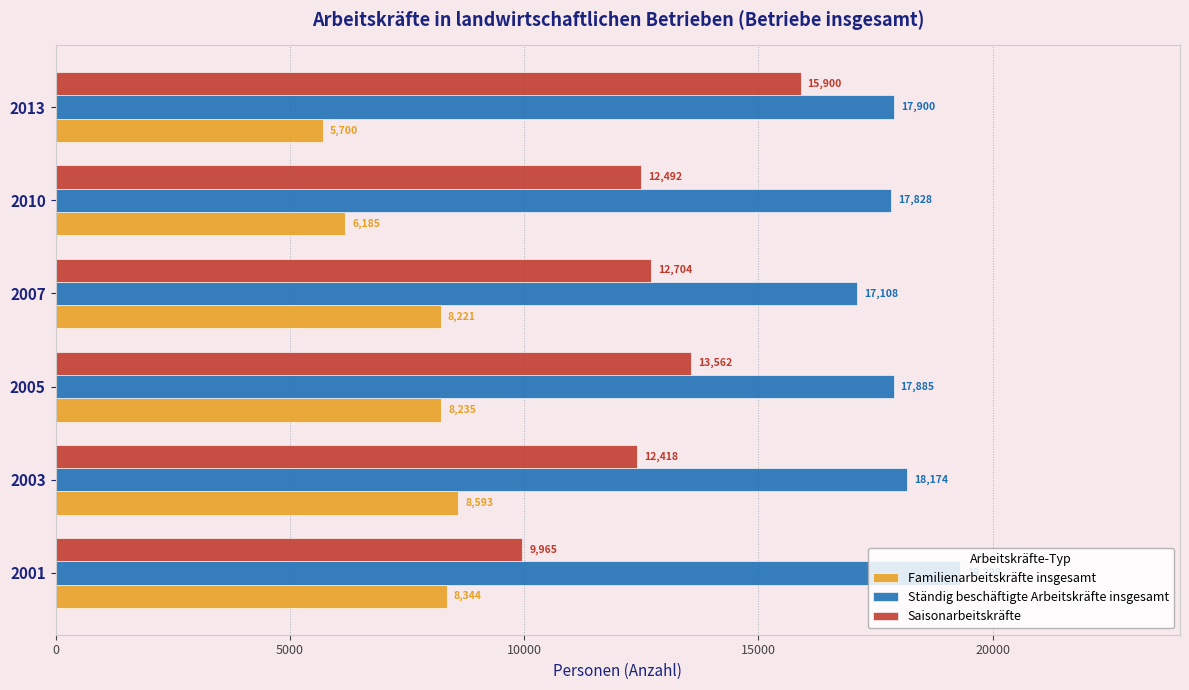

What are all the series names shown in the legend?

Familienarbeitskräfte insgesamt, Ständig beschäftigte Arbeitskräfte insgesamt, Saisonarbeitskräfte